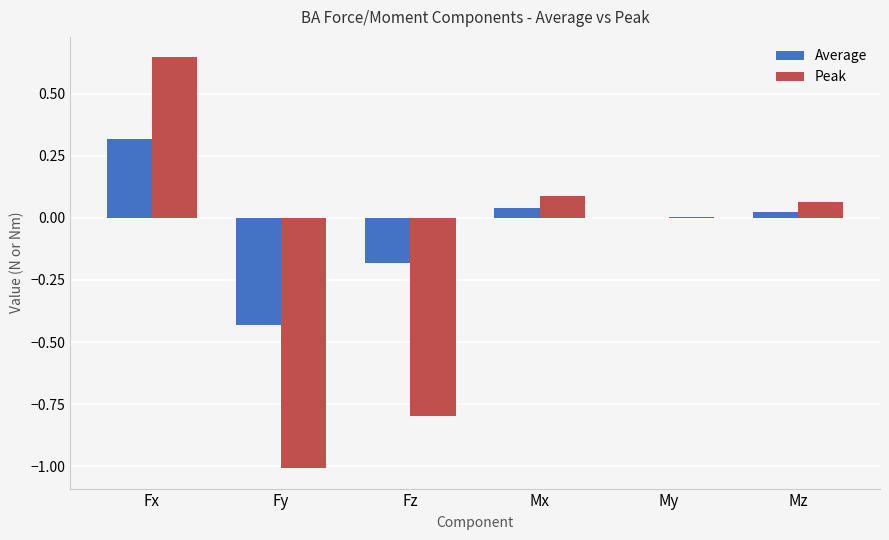

How many categories are shown in the chart?

6